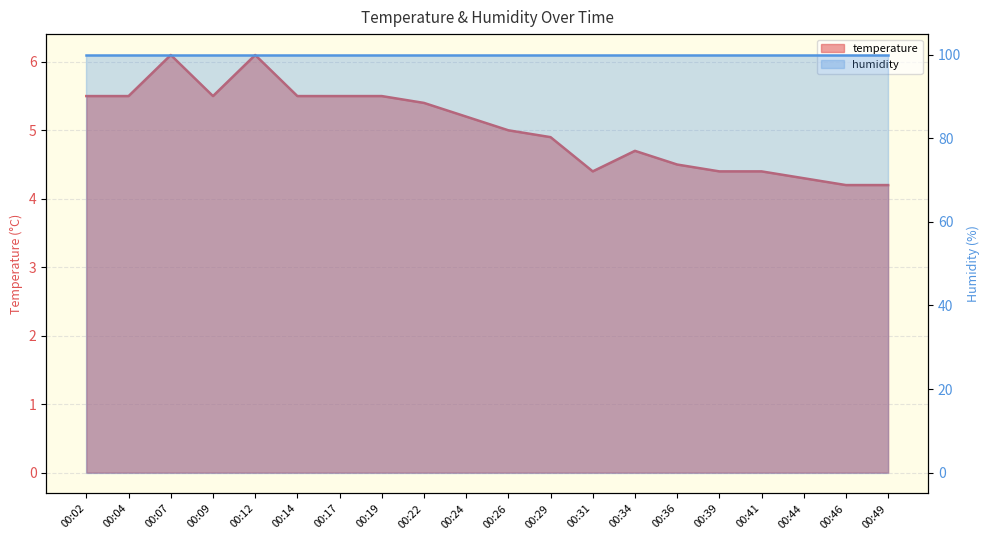

At which category does the chart reach its minimum across all series?

00:46